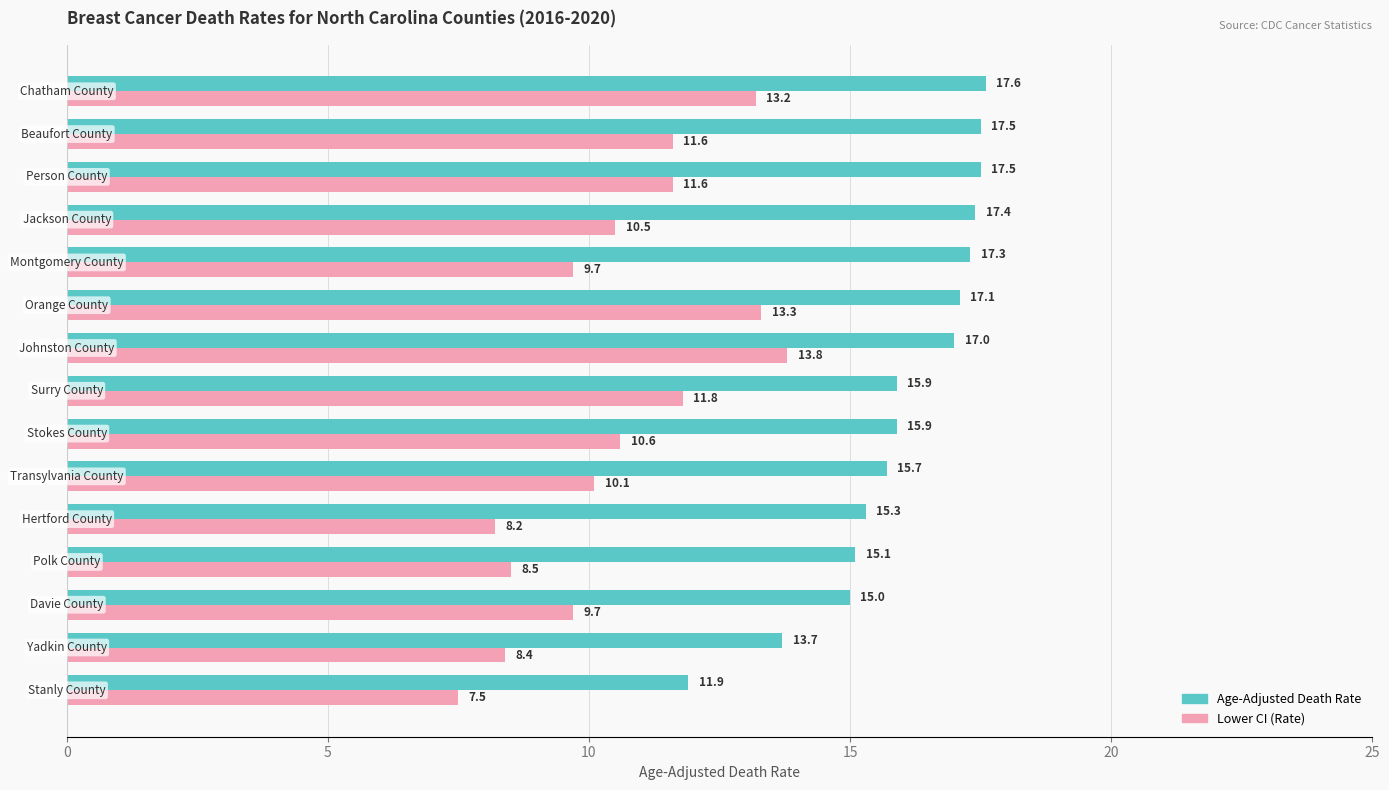

Rank the series by their average value, from highest to lowest.

Age-Adjusted Death Rate, Lower CI (Rate)